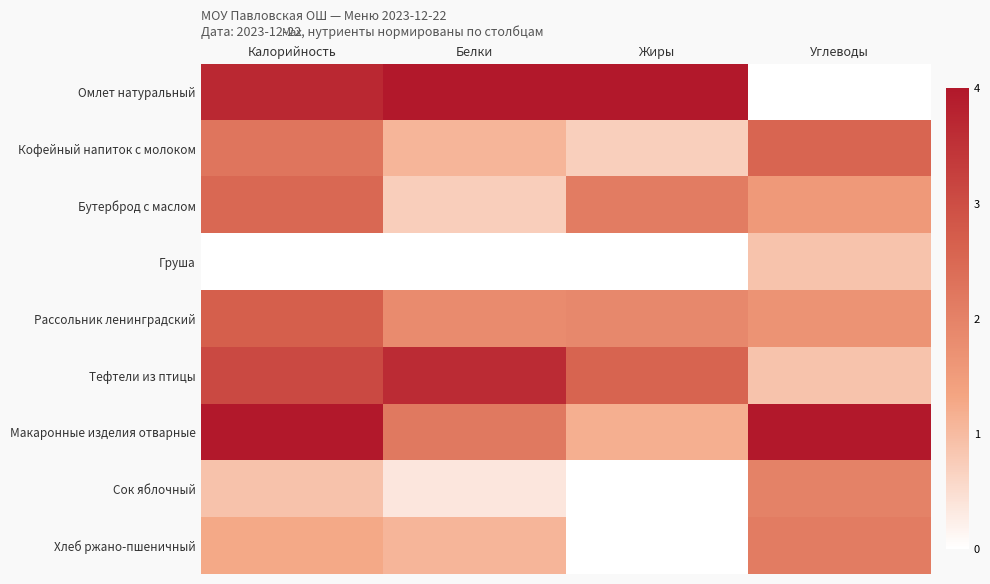

What is the spread (max minus min) of values at Углеводы?

4.0